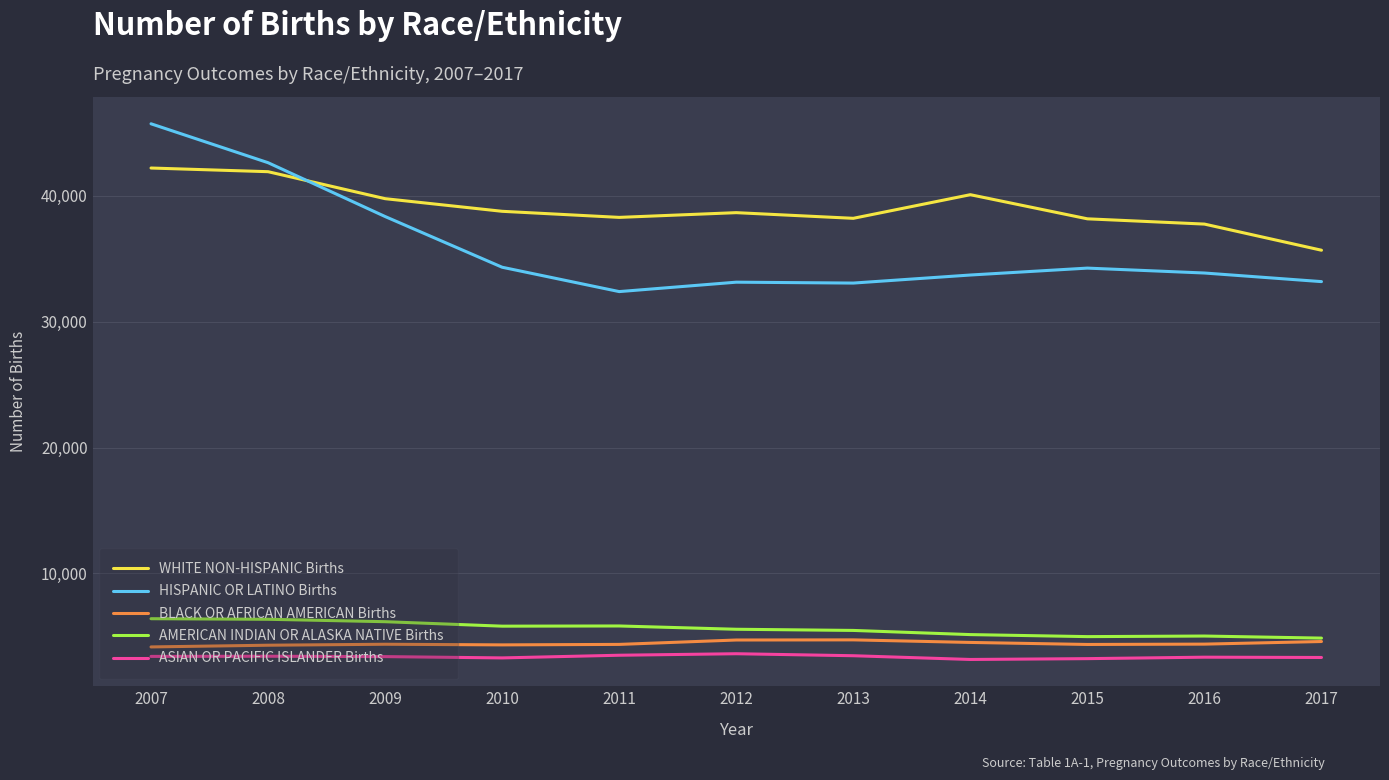

Which series has the widest spread of values?

HISPANIC OR LATINO Births